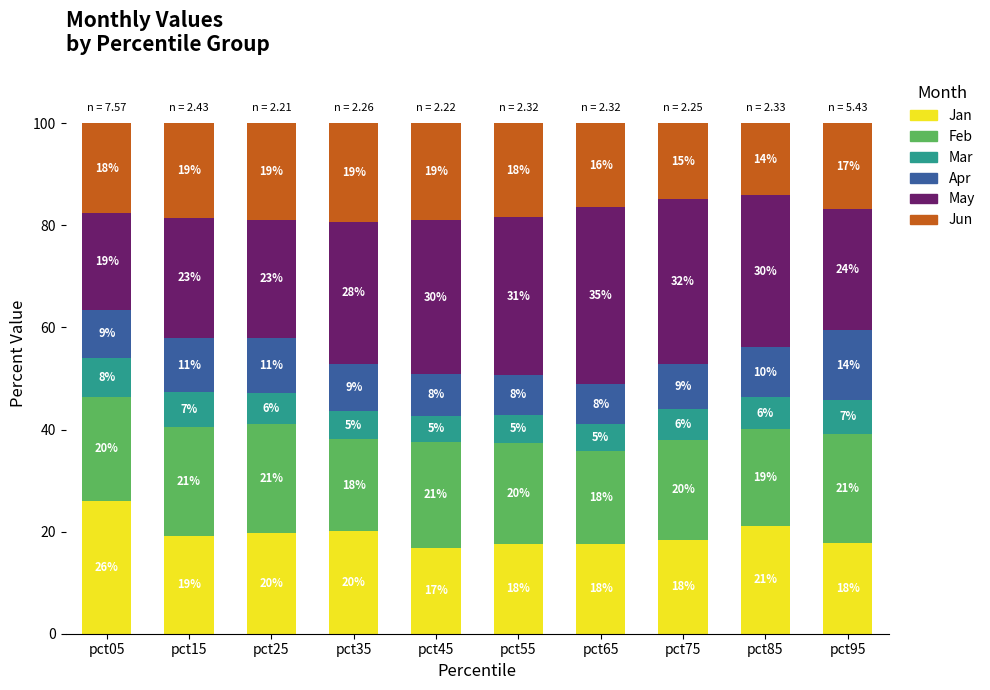

Are the bars horizontal?

No